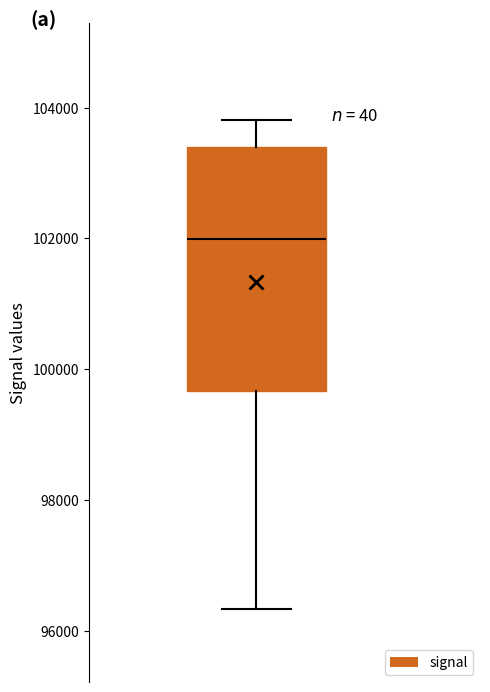

Transcribe this box plot: give where the median line is, the range the box spans, and where the two whiskers end, as read against the y-axis. The values are not printed on the chart, so give them approximately, as read against the axis.

median 102000, box 99600 to 103400, whiskers 96400 to 103800